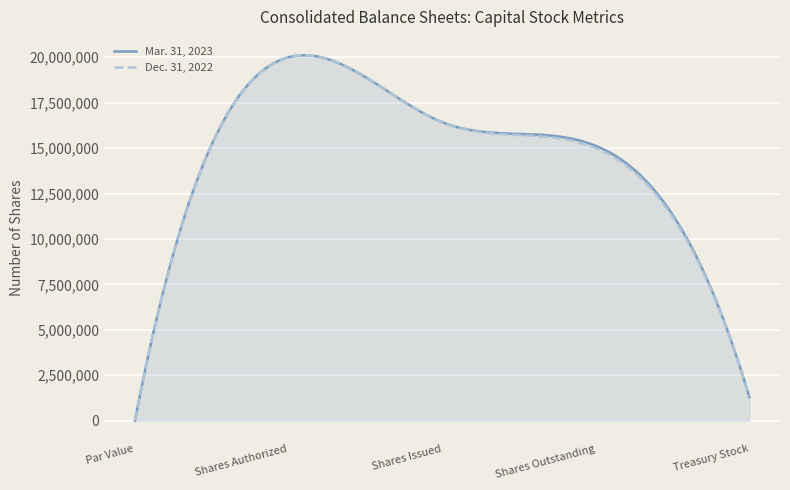

Between Shares Issued and Shares Outstanding, which series saw the biggest shift?

Dec. 31, 2022